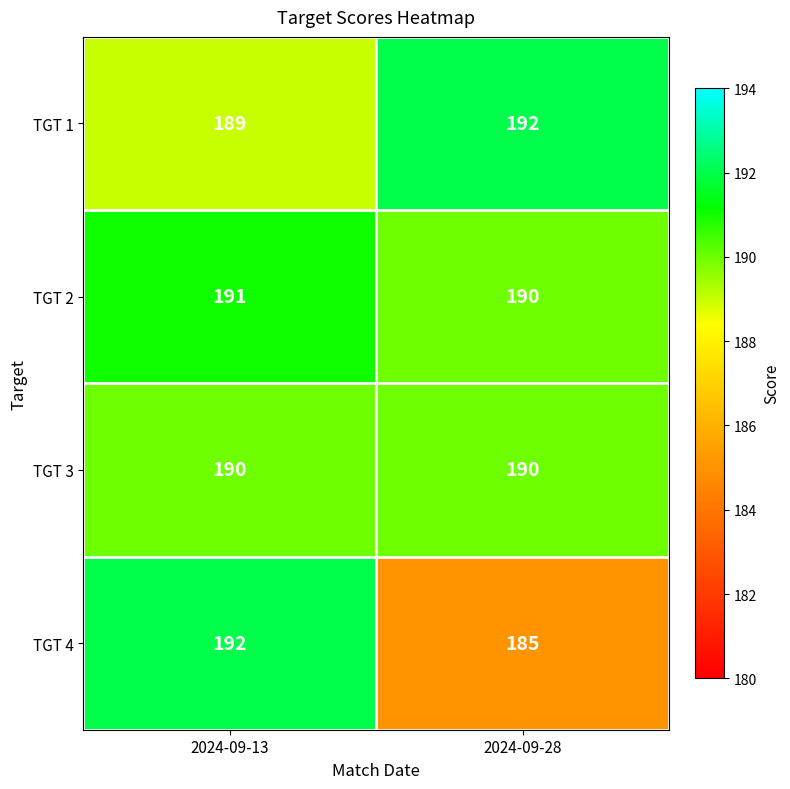

Count the number of categories in the chart.

2